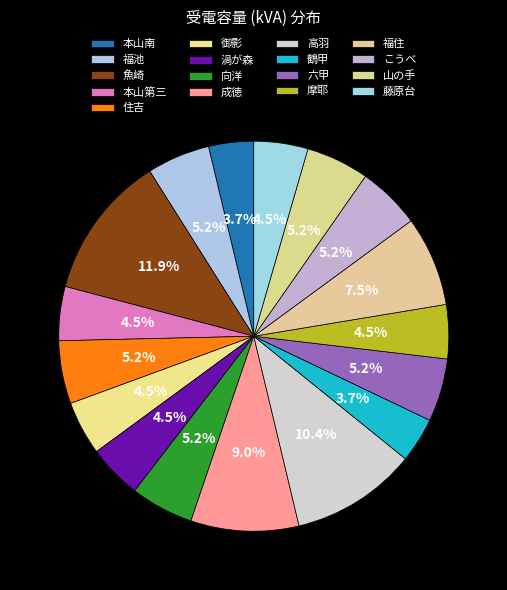

What is the ratio of the value at 住吉 to the value at こうべ?

1.0